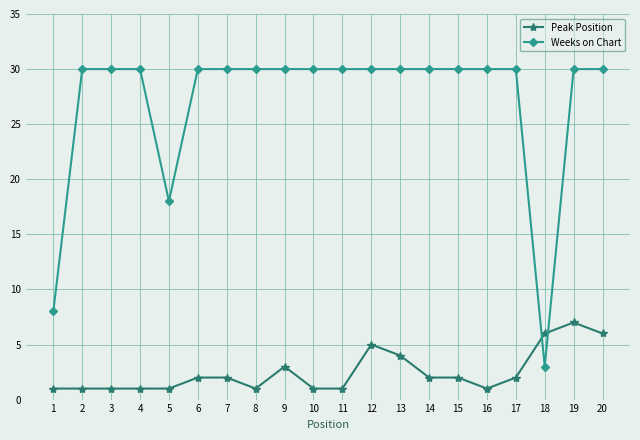

Which series changed the most between 8 and 18?

Weeks on Chart